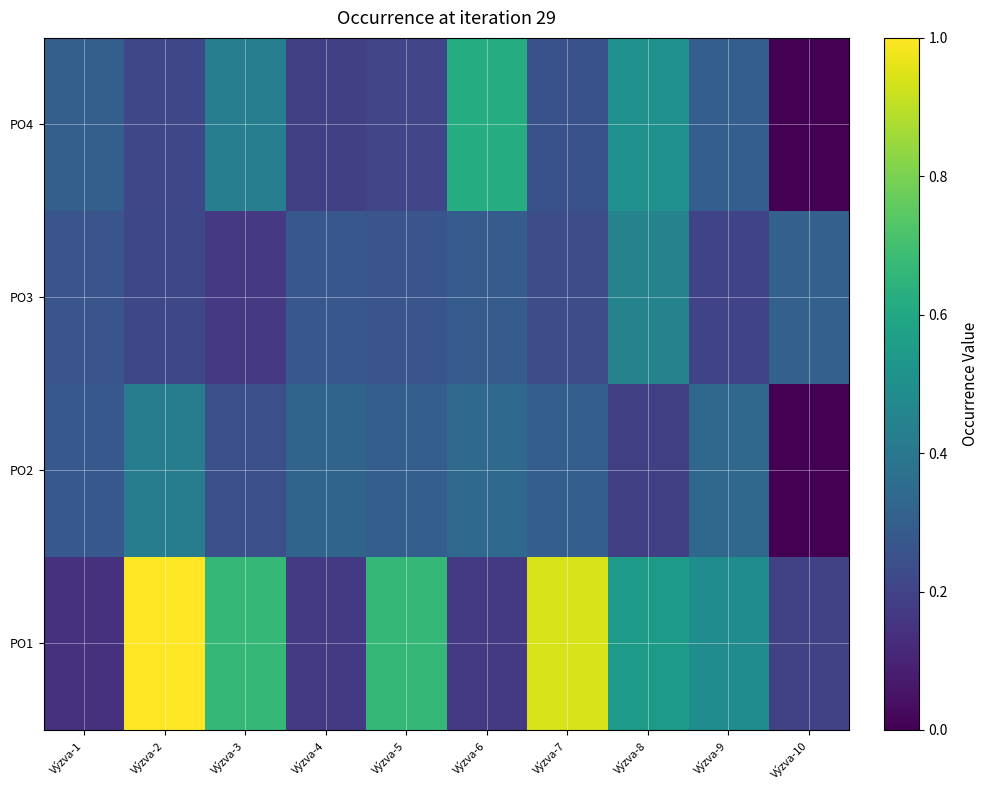

Reading right to left, list all the values displayed in this chart.

PO1: Výzva-10=0.2	Výzva-9=0.5	Výzva-8=0.5	Výzva-7=0.9	Výzva-6=0.2	Výzva-5=0.7	Výzva-4=0.2	Výzva-3=0.7	Výzva-2=1.0	Výzva-1=0.1
PO2: Výzva-10=0.0	Výzva-9=0.3	Výzva-8=0.2	Výzva-7=0.3	Výzva-6=0.3	Výzva-5=0.3	Výzva-4=0.3	Výzva-3=0.2	Výzva-2=0.4	Výzva-1=0.3
PO3: Výzva-10=0.3	Výzva-9=0.2	Výzva-8=0.4	Výzva-7=0.2	Výzva-6=0.3	Výzva-5=0.3	Výzva-4=0.3	Výzva-3=0.2	Výzva-2=0.2	Výzva-1=0.3
PO4: Výzva-10=0.0	Výzva-9=0.3	Výzva-8=0.5	Výzva-7=0.3	Výzva-6=0.6	Výzva-5=0.2	Výzva-4=0.2	Výzva-3=0.4	Výzva-2=0.2	Výzva-1=0.3